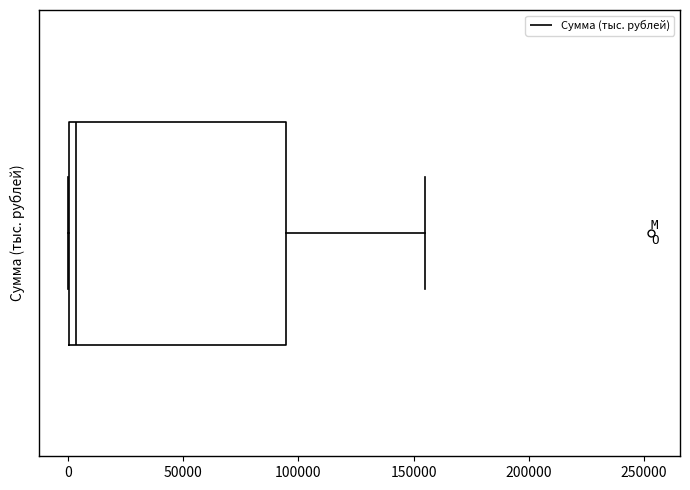

Read this box plot against the x-axis: the position of the median line, the range covered by the box, and the ends of both whiskers. The values are not printed on the chart, so give them approximately, as read against the axis.

median 5000, box 0 to 95000, whiskers 0 to 155000